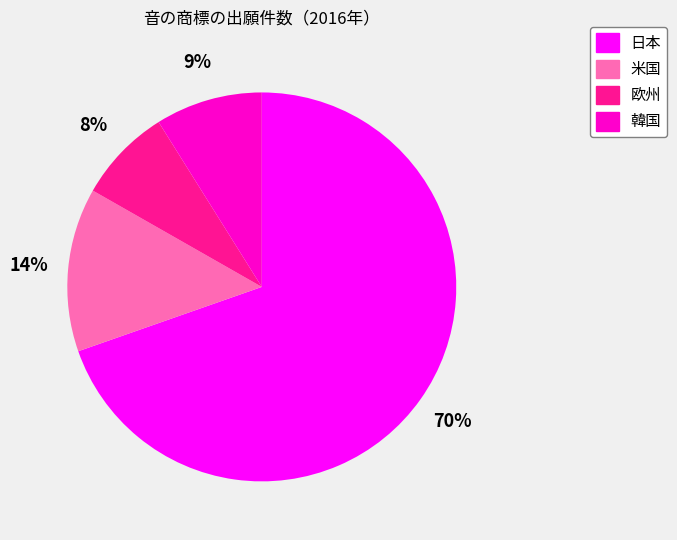

Count the number of slices in the pie.

4